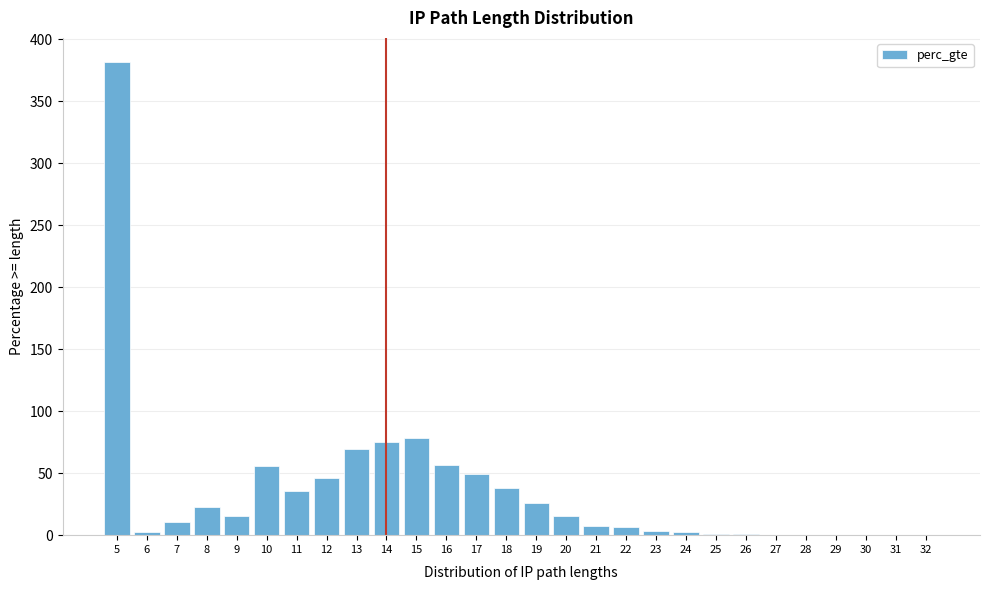

The chart shows a value of 0.0 at 29. True or false?

True